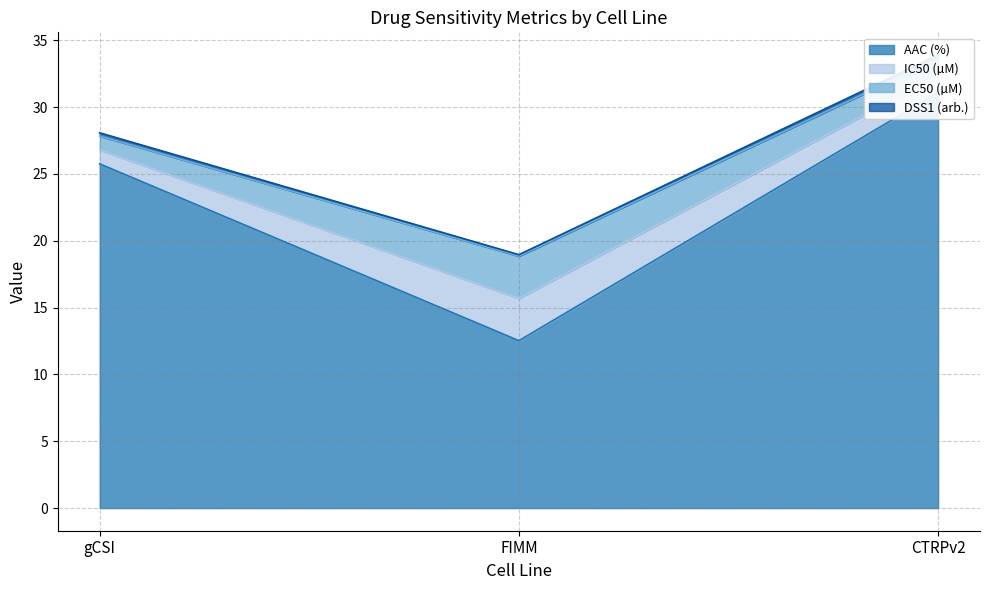

What is the sum of all DSS1 (arb.) values?

74.8